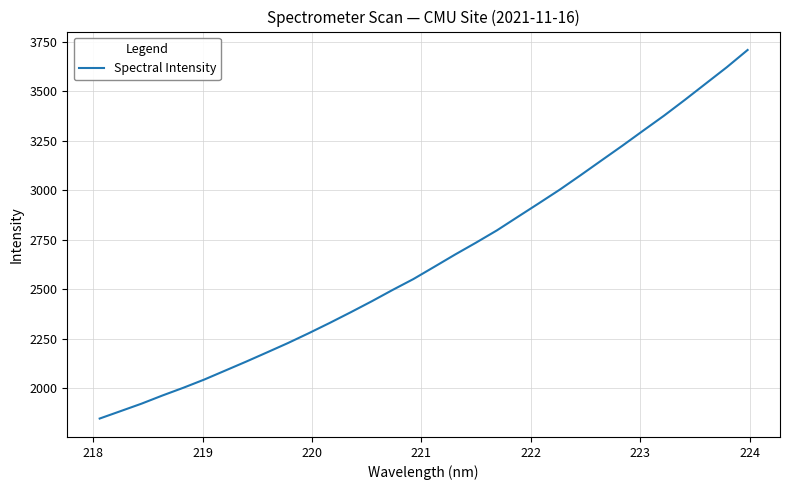

Count the number of values greater than 2613.

16